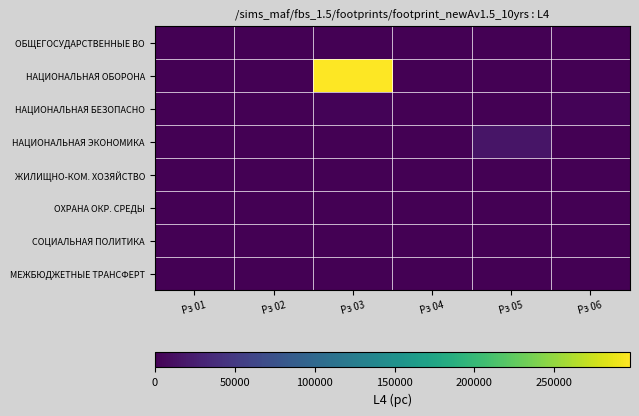

Which series has the largest total across all categories?

НАЦИОНАЛЬНАЯ ОБОРОНА